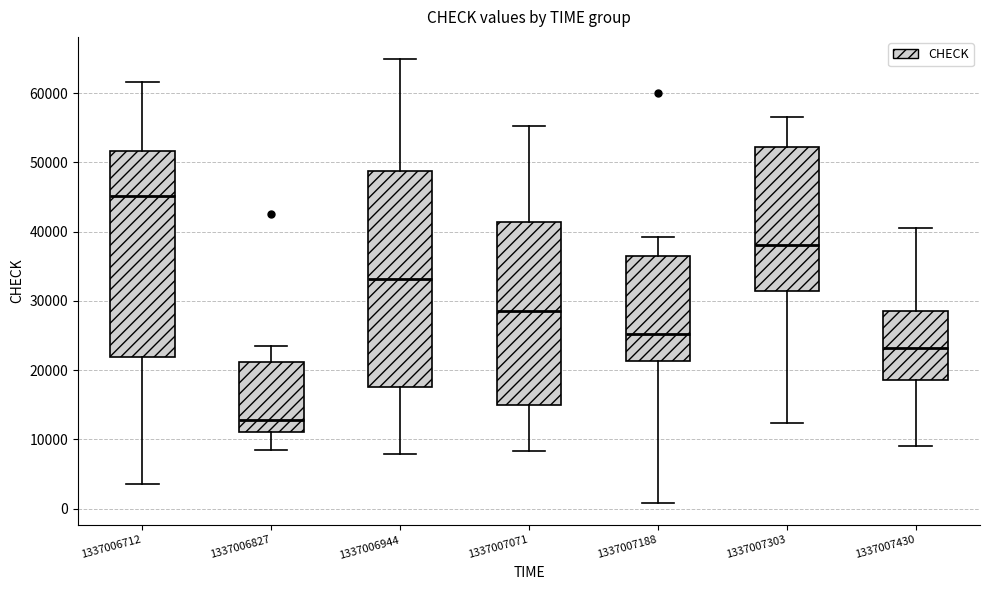

Where is the lower edge of the box at x = 1337007430 on the y-axis? The values are not printed on the chart, so give them approximately, as read against the axis.

19000